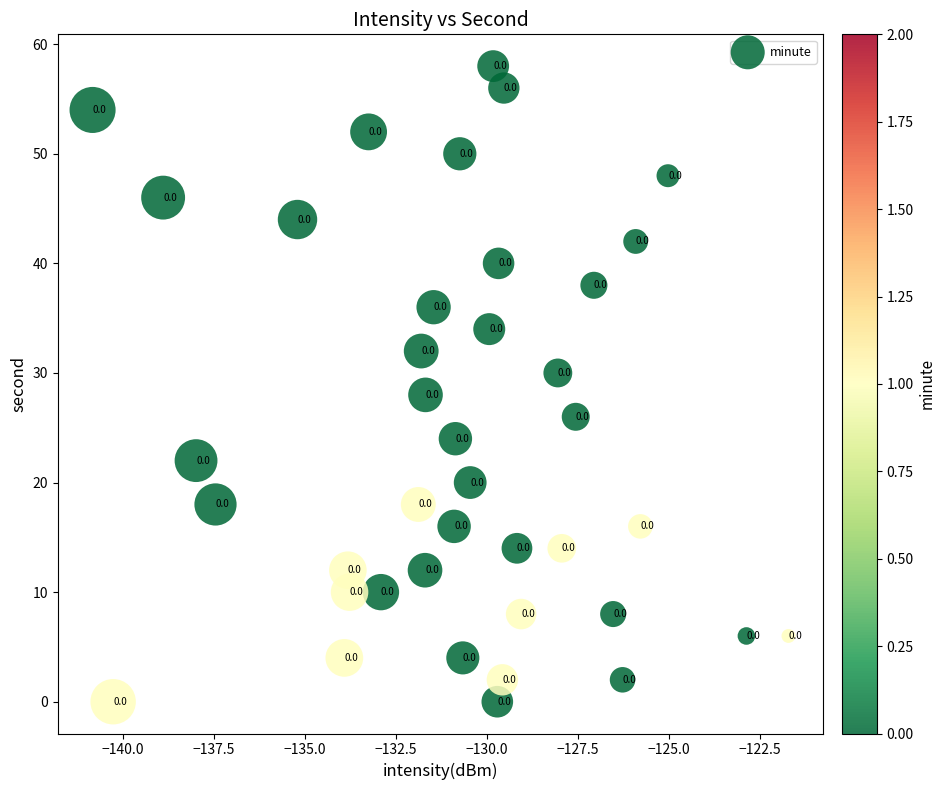

What is the range of Y values (max minus min)?

58